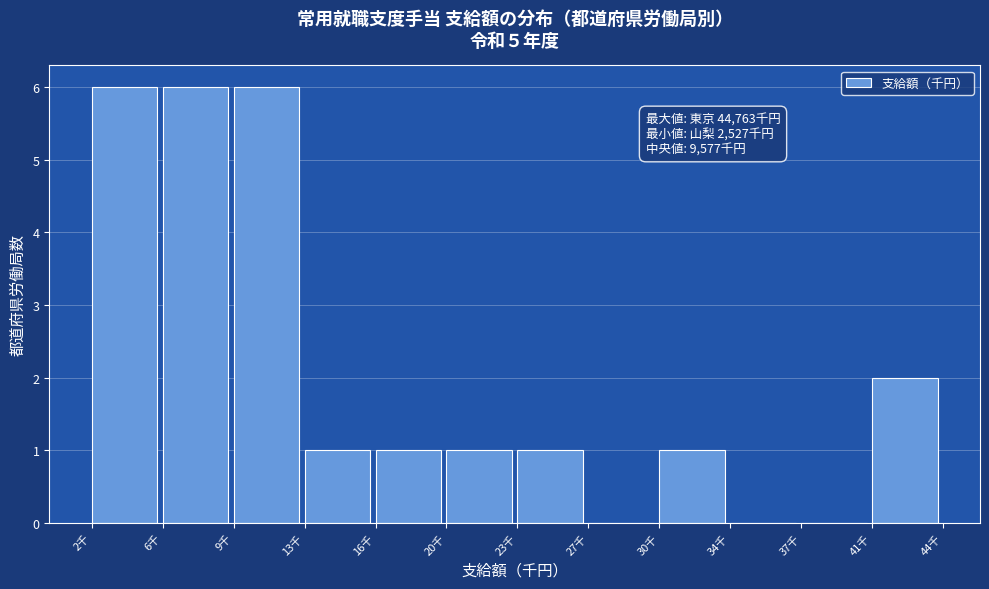

Reading left to right, list all the values displayed in this chart.

2千=6	6千=6	9千=6	13千=1	16千=1	20千=1	23千=1	27千=0	30千=1	34千=0	37千=0	41千=2